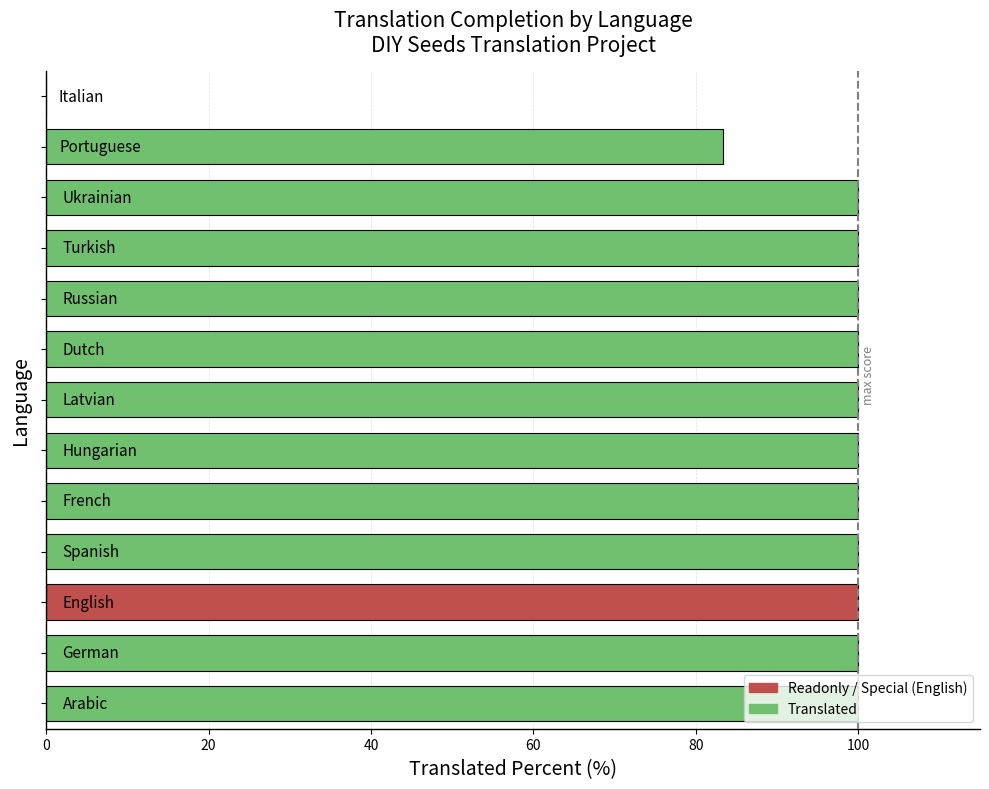

How many data points does each series have?

13